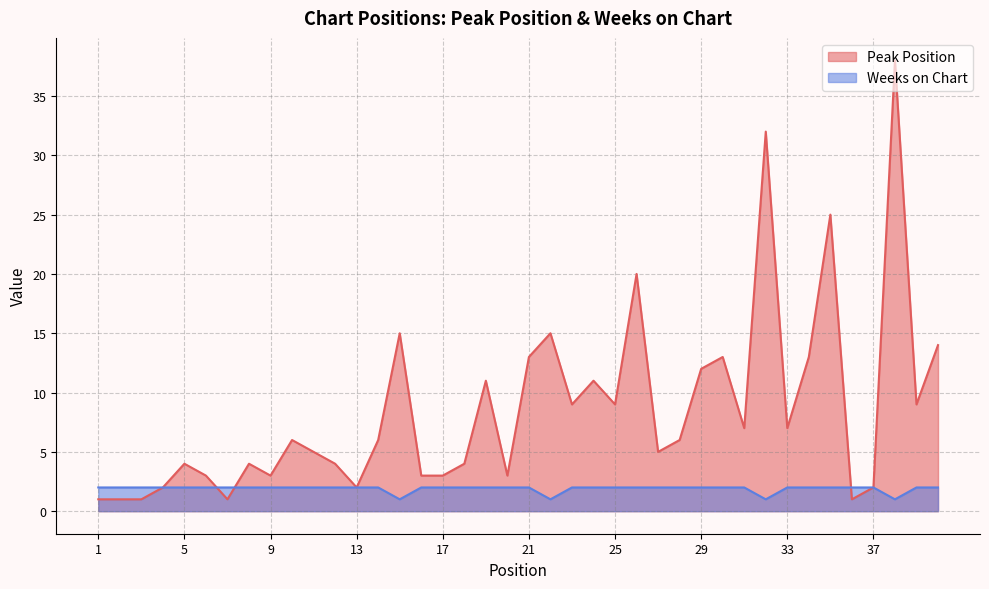

Does the chart display data point markers on the line(s)?

No